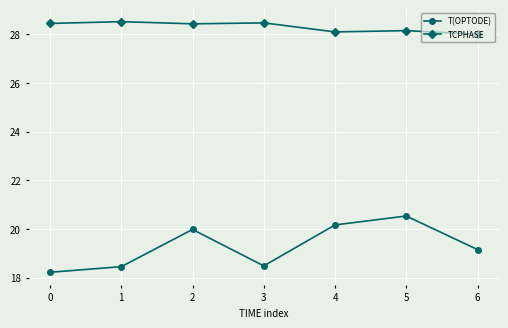

How many values in the T(OPTODE) series are below 19?

3